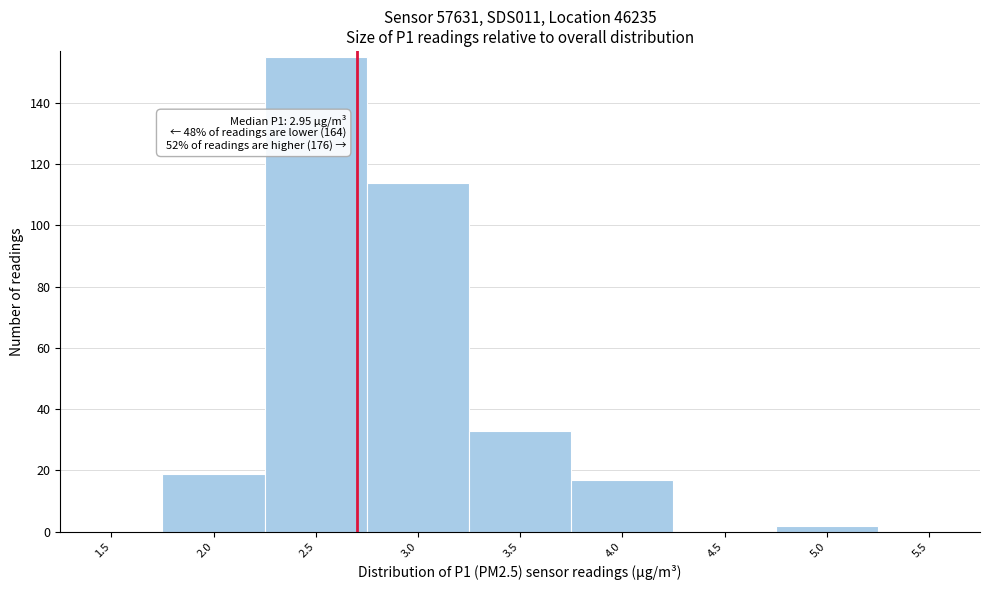

Reading right to left, extract all data points from this chart.

5.5=0	5.0=2	4.5=0	4.0=17	3.5=33	3.0=114	2.5=155	2.0=19	1.5=0